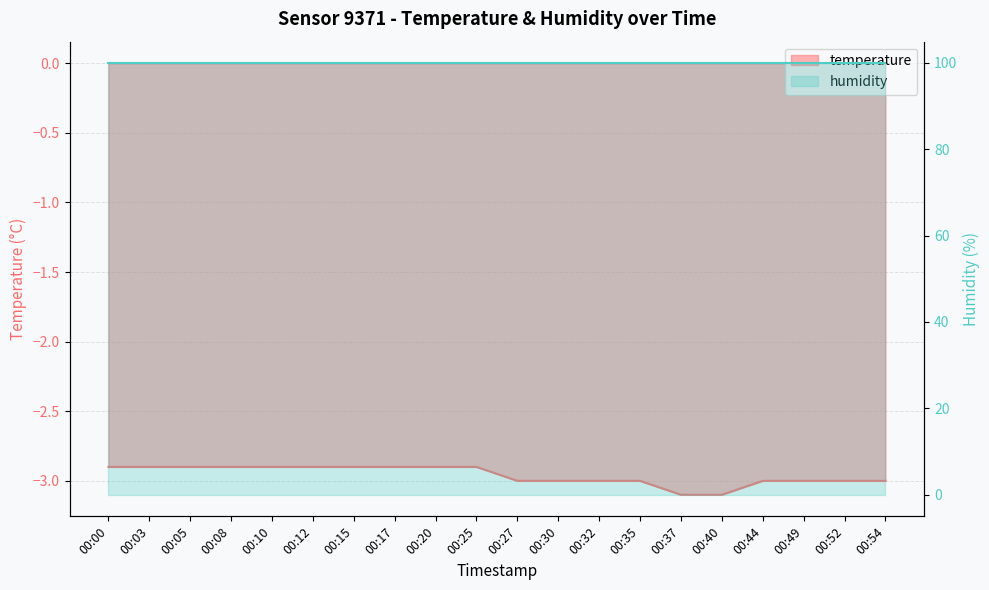

Which has a higher value, 00:12 or 00:15?

00:12